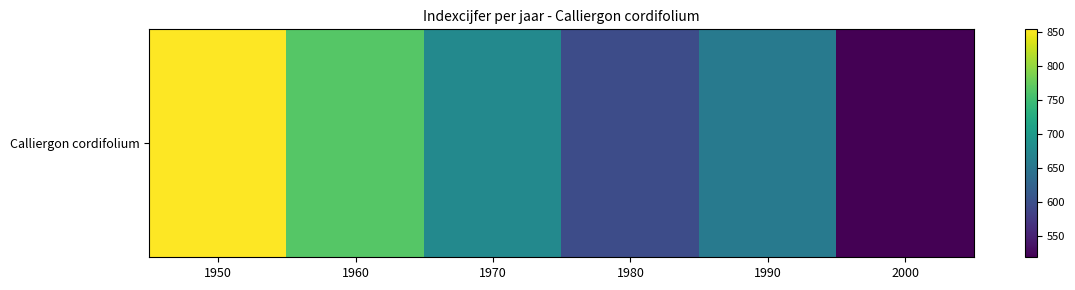

Rank the categories by value from lowest to highest.

2000, 1980, 1990, 1970, 1960, 1950